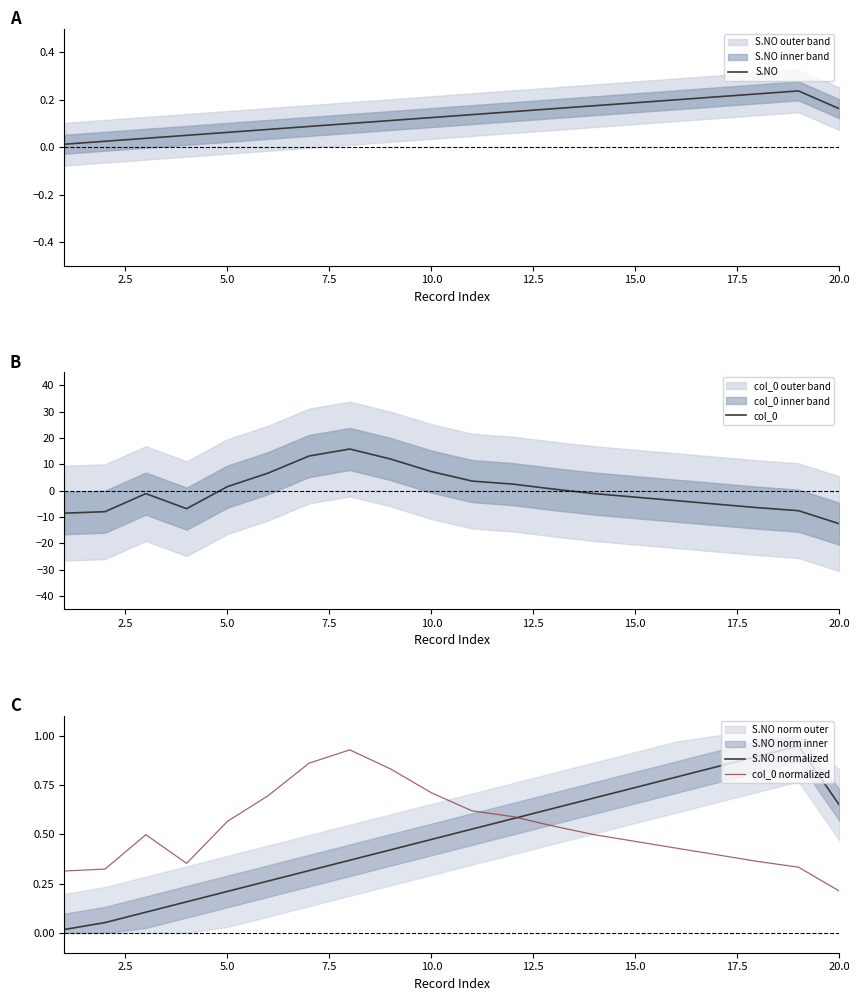

Count the number of data series in this chart.

4